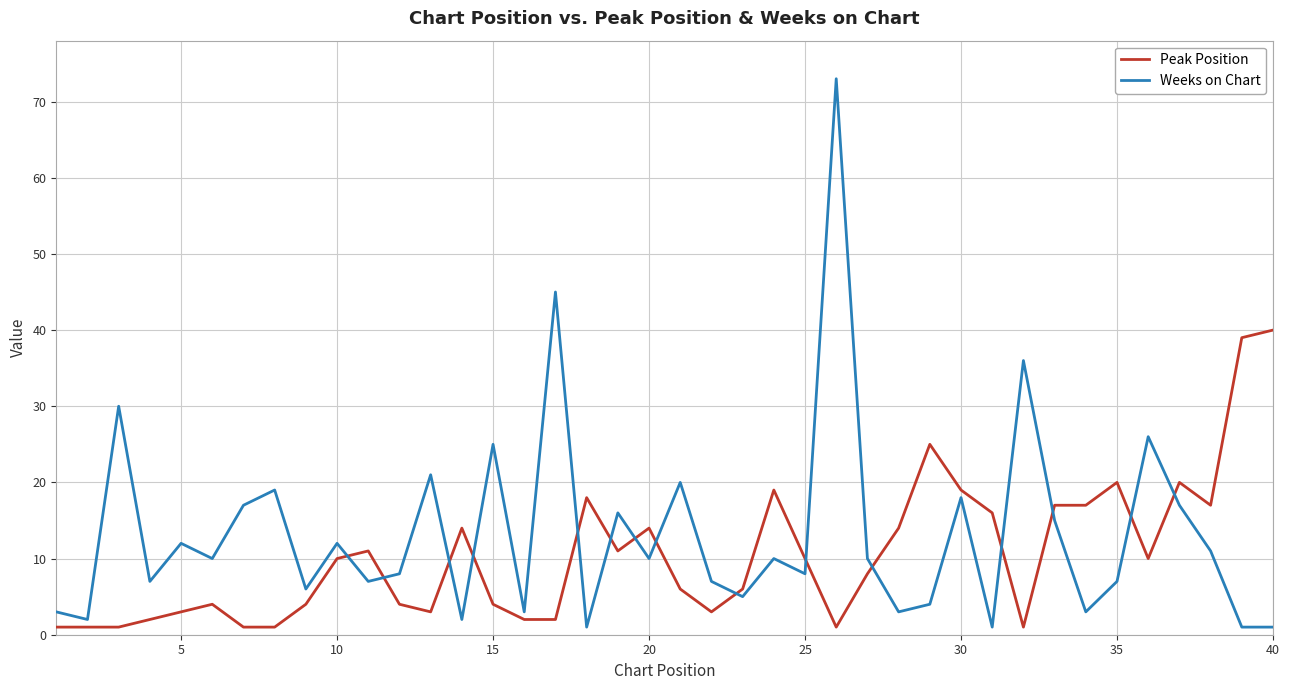

Reading left to right, what are all the values shown in this chart?

Peak Position: 1	1	1	2	3	4	1	1	4	10	11	4	3	14	4	2	2	18	11	14	6	3	6	19	10	1	8	14	25	19	16	1	17	17	20	10	20	17	39	40
Weeks on Chart: 3	2	30	7	12	10	17	19	6	12	7	8	21	2	25	3	45	1	16	10	20	7	5	10	8	73	10	3	4	18	1	36	15	3	7	26	17	11	1	1